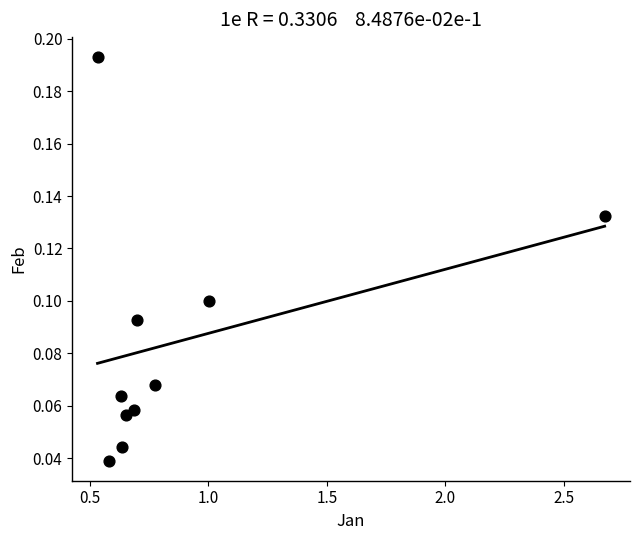

What is the range of X values (max minus min)?

2.1